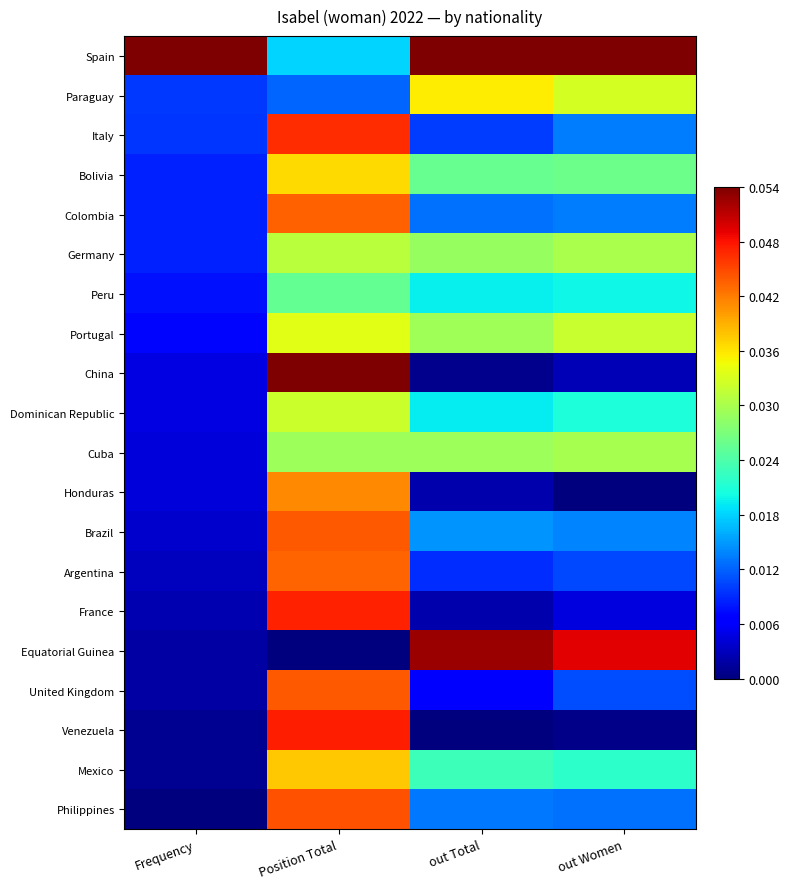

What is the difference between the highest and lowest values at out Total?

1.0